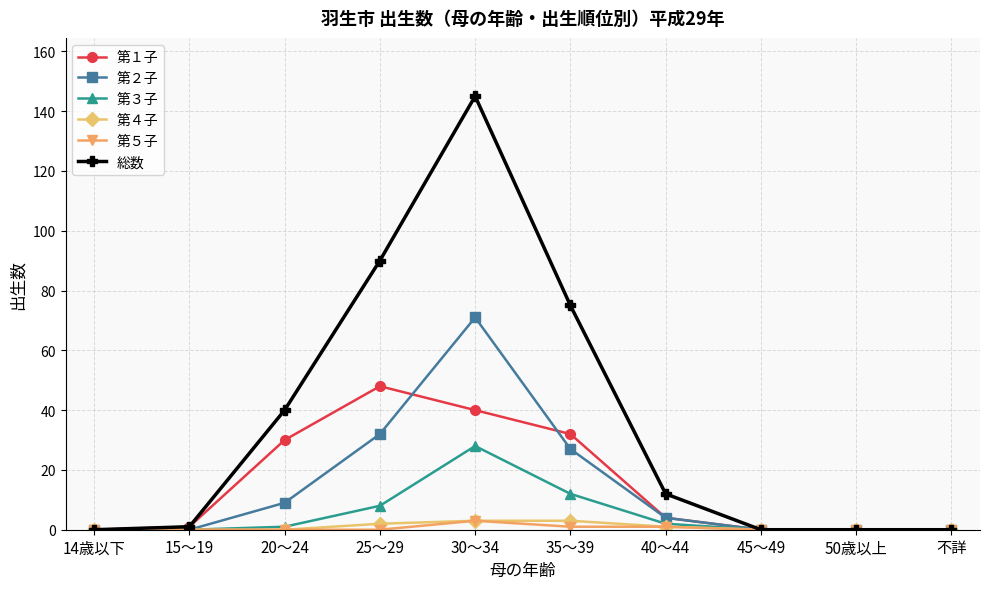

Reading left to right, transcribe all the data shown in this chart.

第１子: 0	1	30	48	40	32	4	0	0	0
第２子: 0	0	9	32	71	27	4	0	0	0
第３子: 0	0	1	8	28	12	2	0	0	0
第４子: 0	0	0	2	3	3	1	0	0	0
第５子: 0	0	0	0	3	1	1	0	0	0
総数: 0	1	40	90	145	75	12	0	0	0